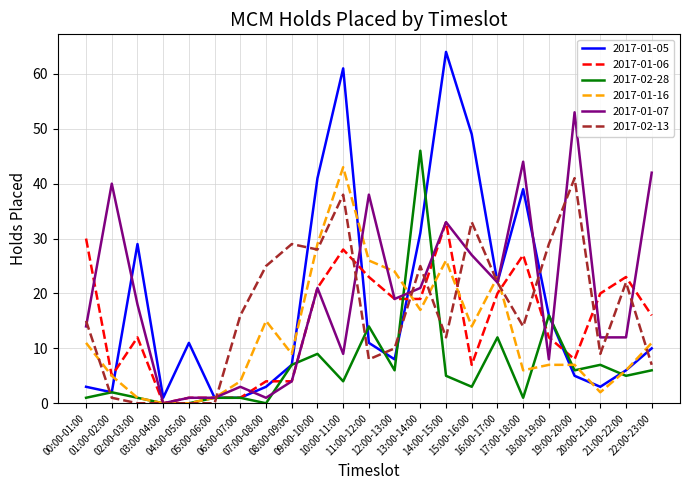

How many lines are shown in the chart?

6